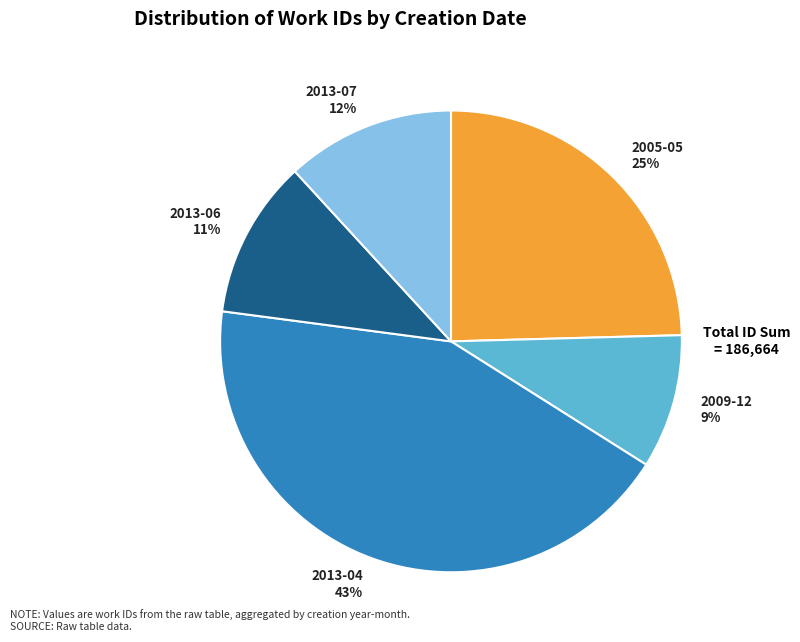

How many segments does this pie chart have?

5